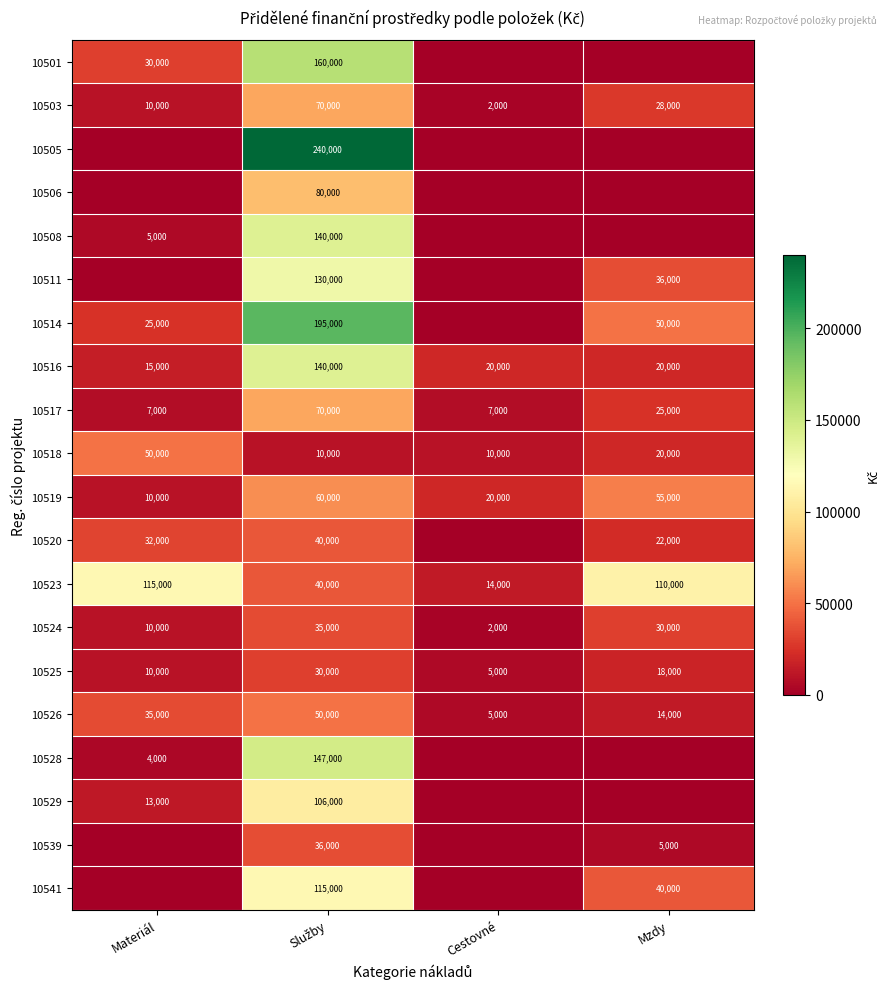

Between Mzdy and Materiál, which is larger?

Materiál